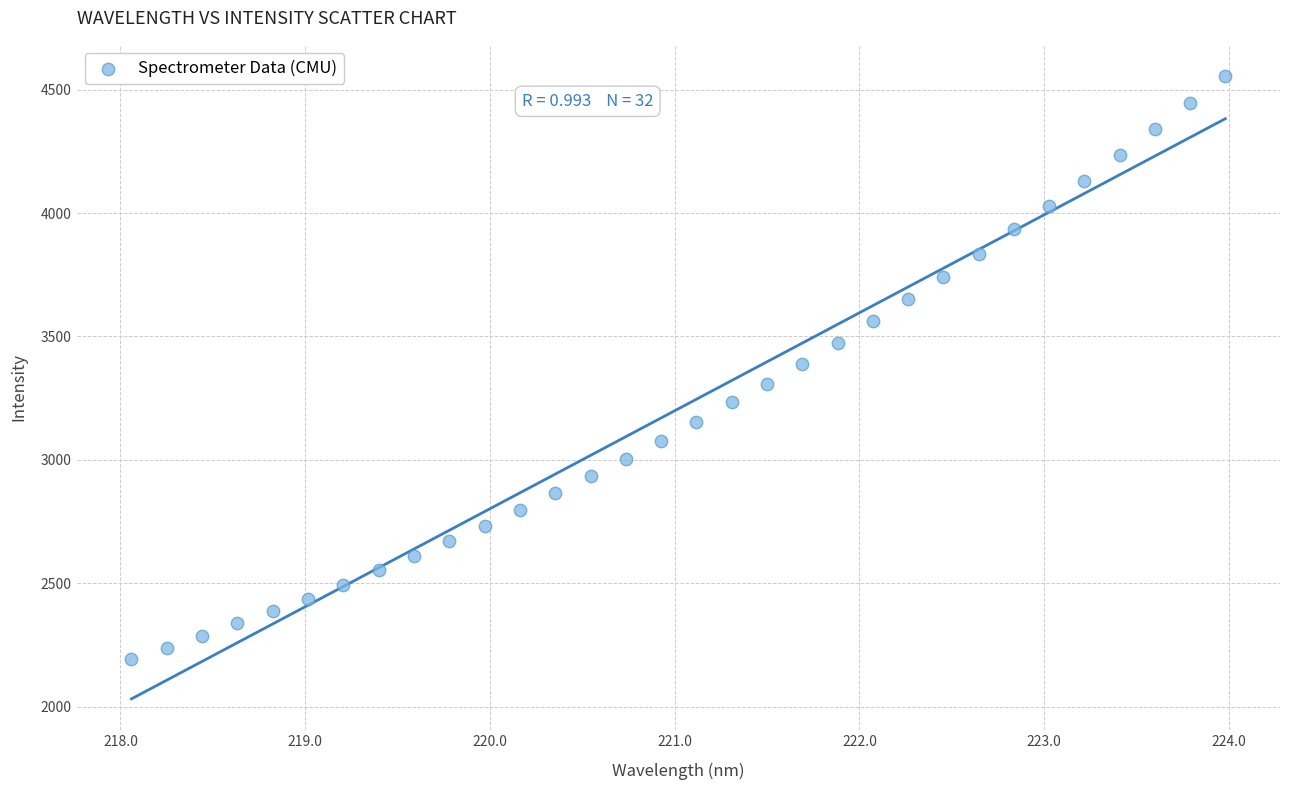

What is the range of X values (max minus min)?

5.9